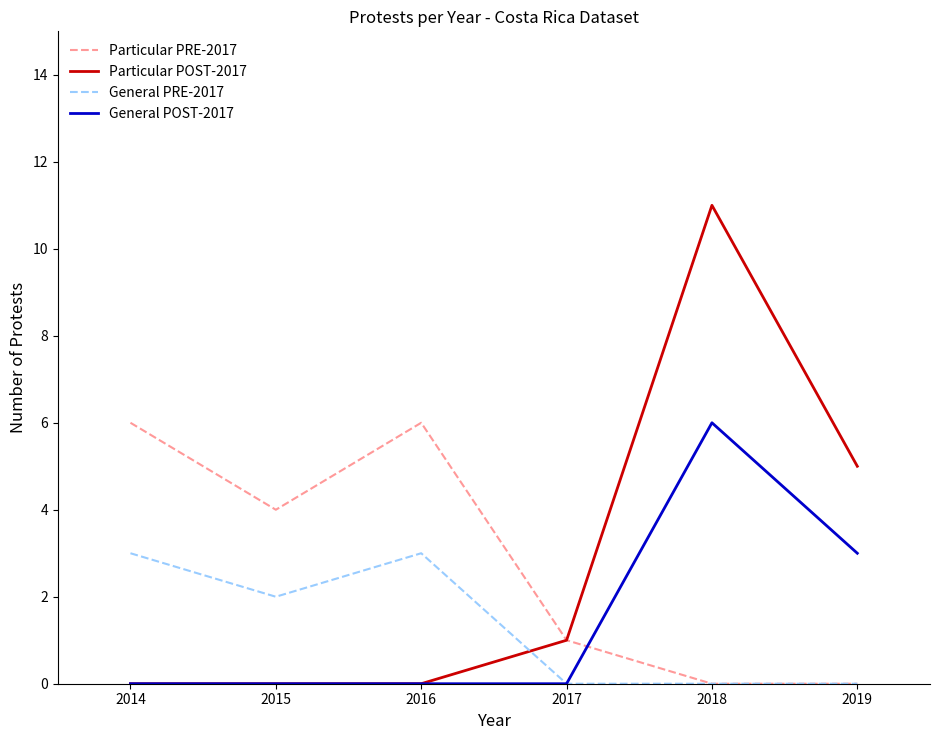

Does the chart display data point markers on the line(s)?

No